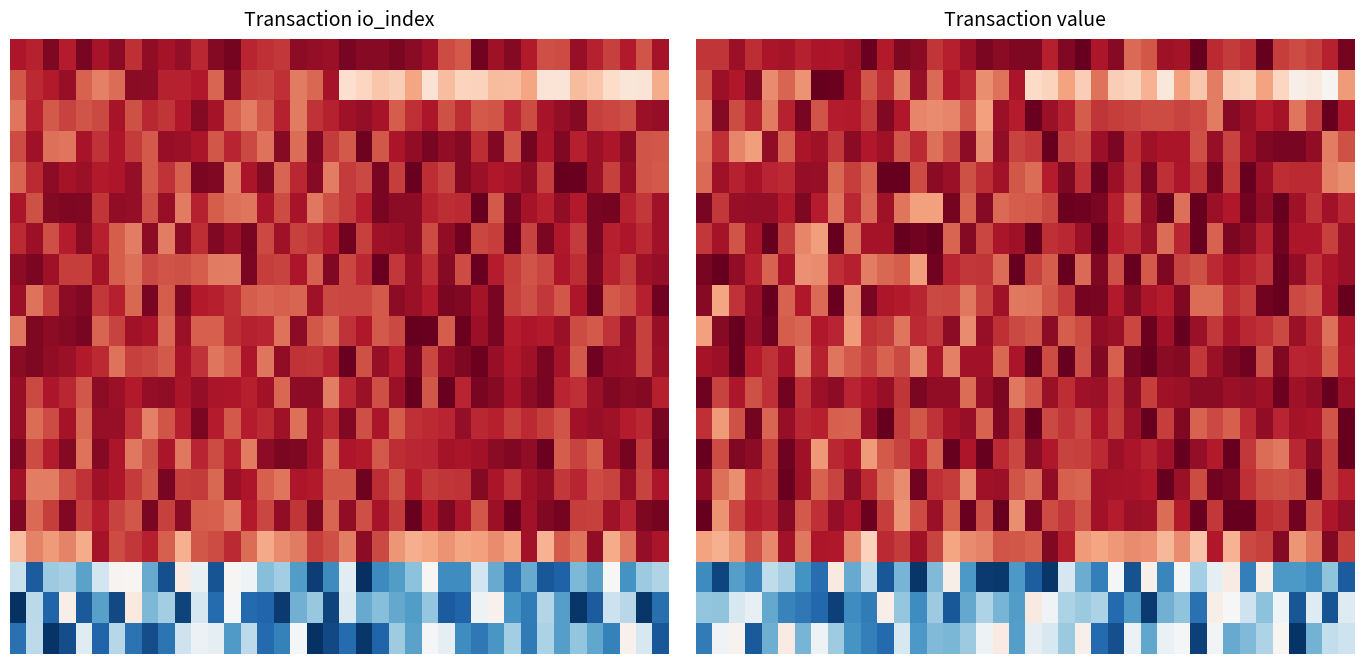

Which category has the lowest value across all series?

36